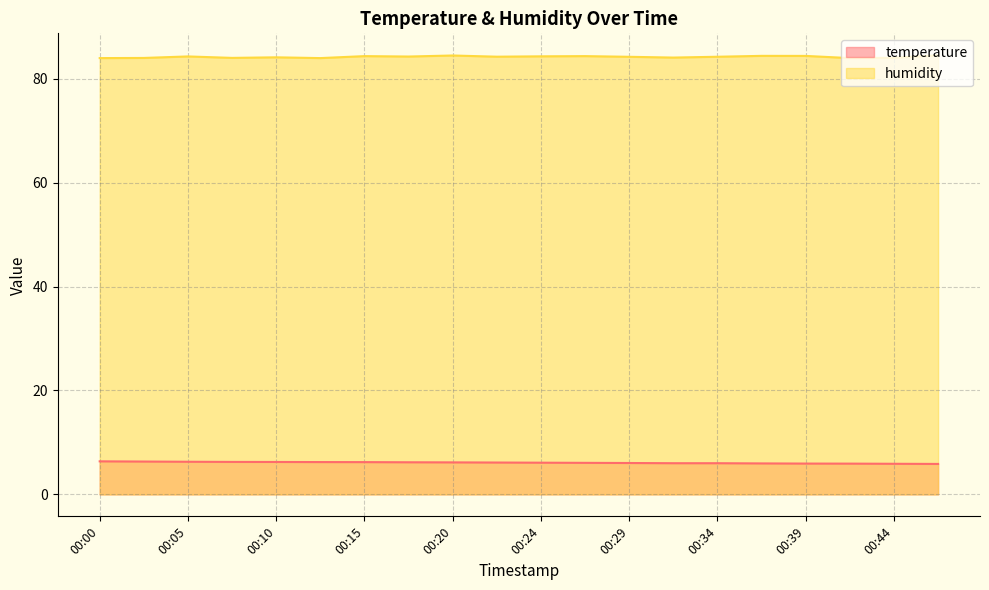

Between 00:34 and 00:46, which is larger?

00:34